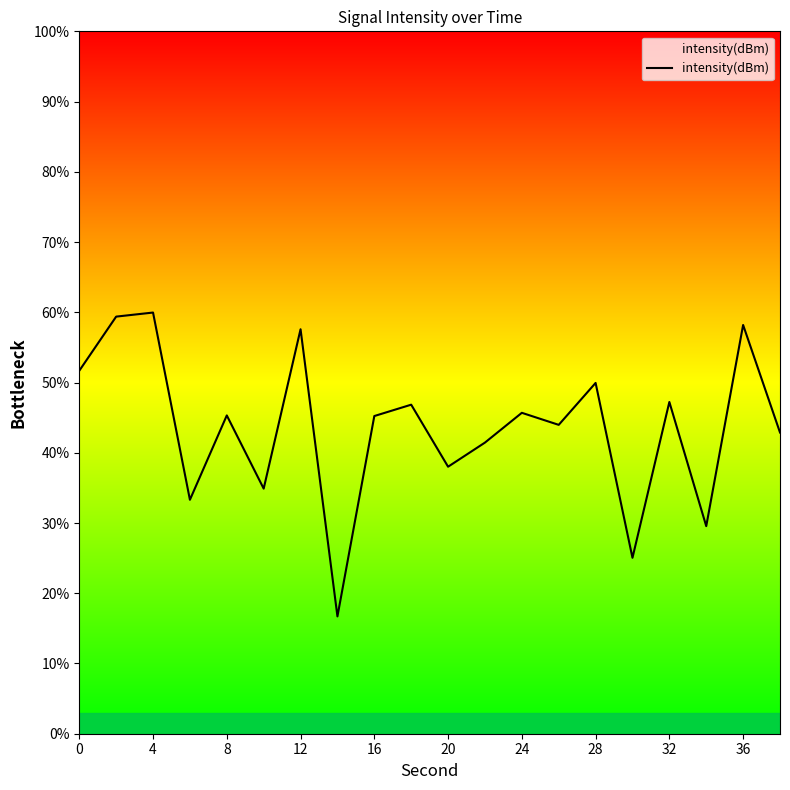

What is the smallest value displayed?

16.7